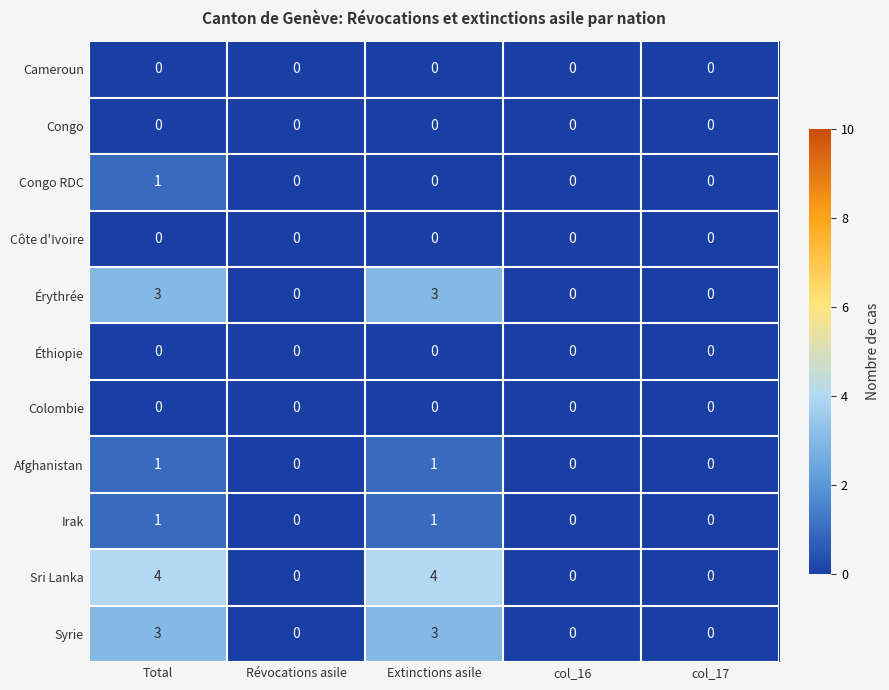

The value of Irak at col_16 is -1. True or false?

False